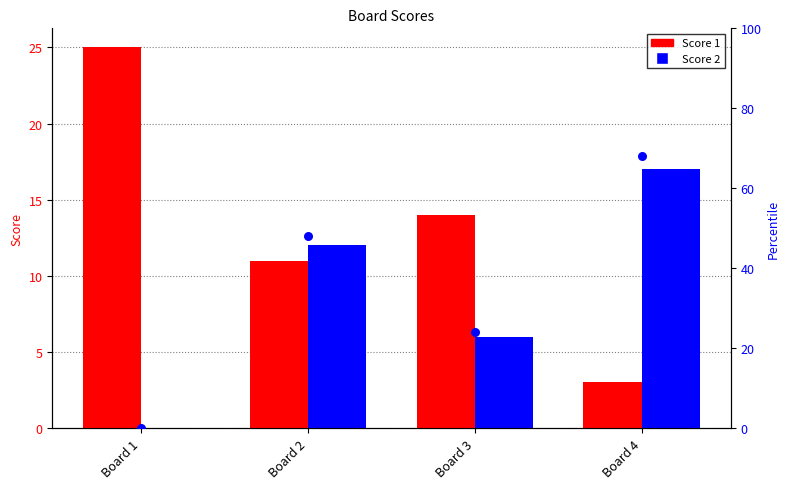

Which series has the widest spread of Y values?

Score 1